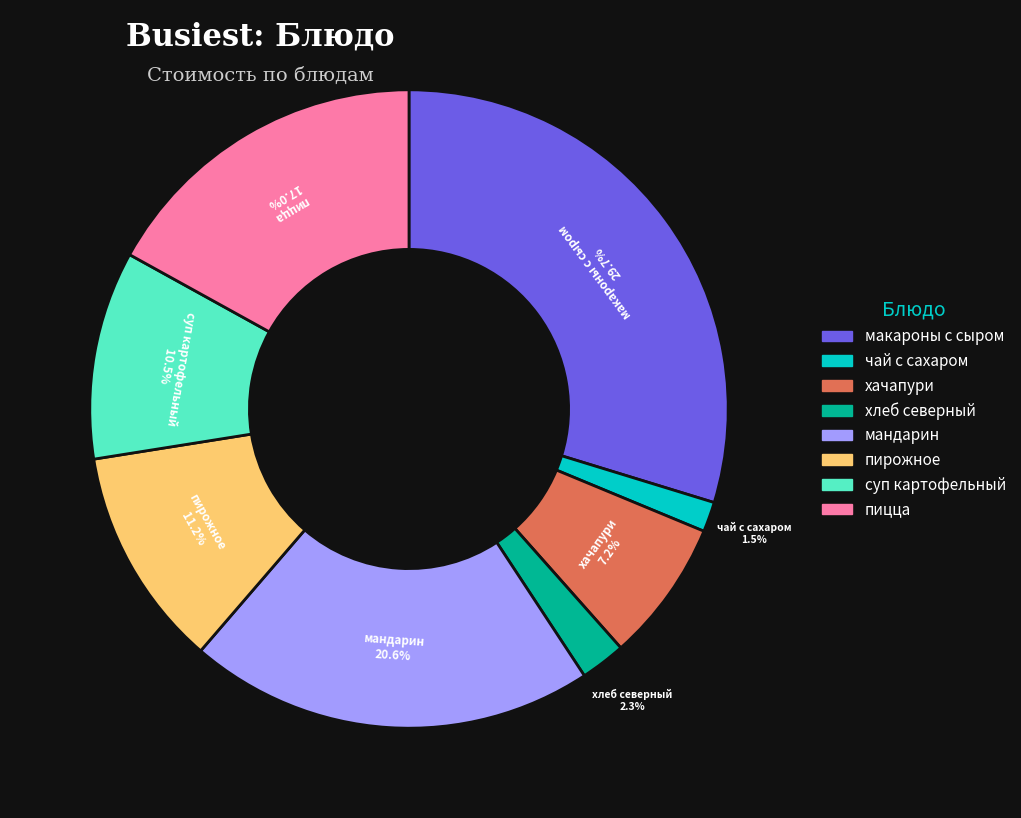

Is there a majority slice in this chart?

No